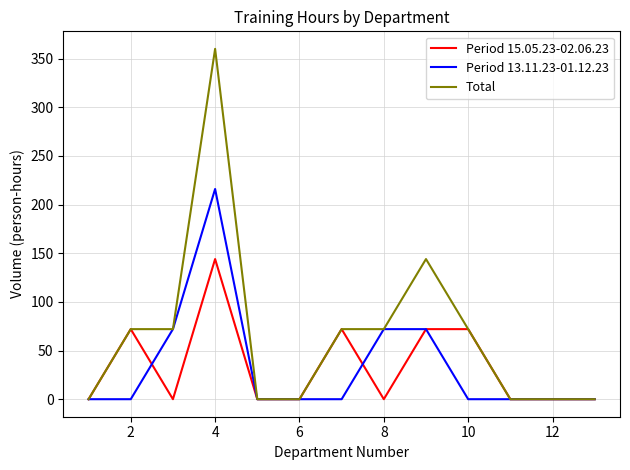

Which series has the widest spread of values?

Total